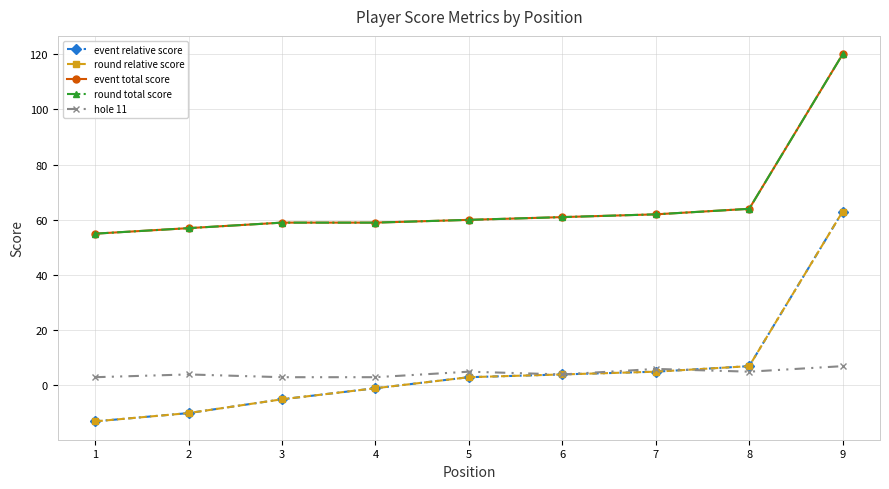

Which series has the widest spread of values?

event relative score